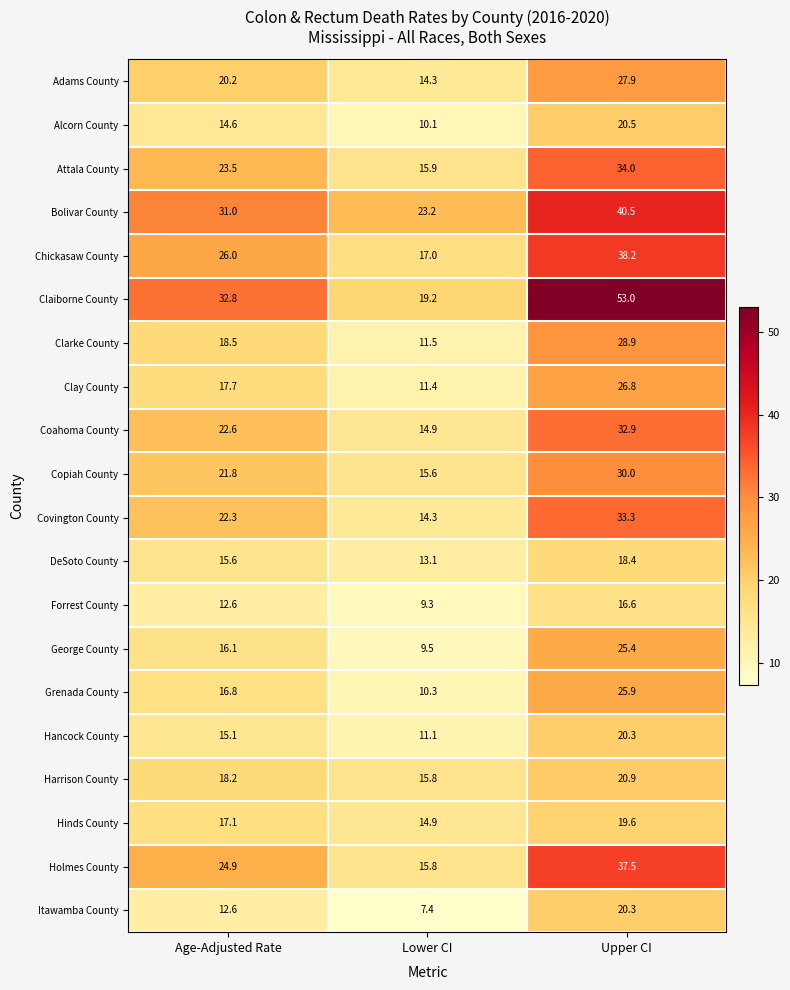

Where is Harrison County nearest to the value 18?

Age-Adjusted Rate